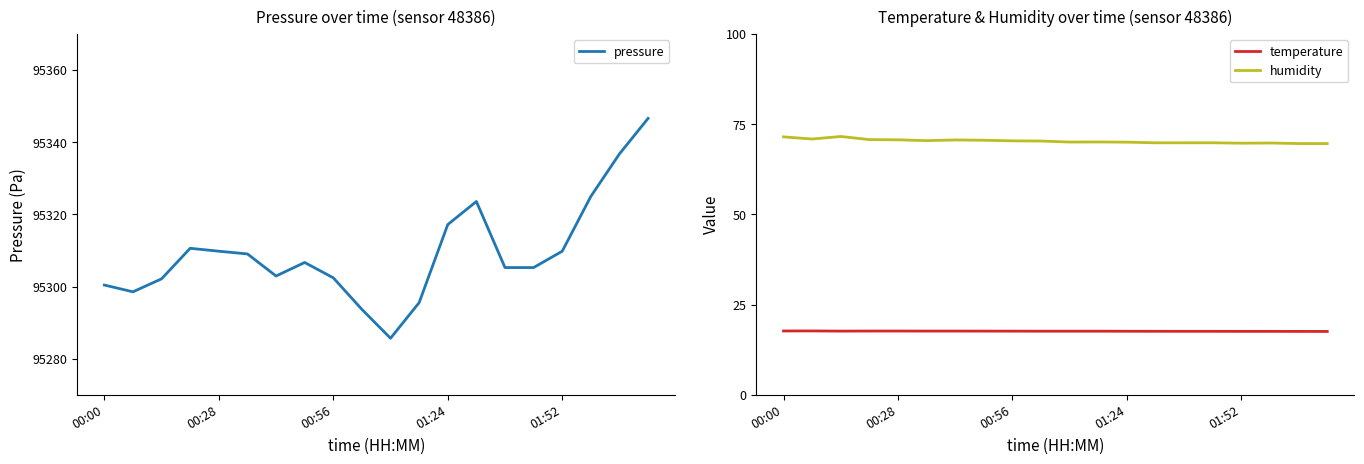

What is the difference between the second highest and minimum values in the pressure series?

51.1